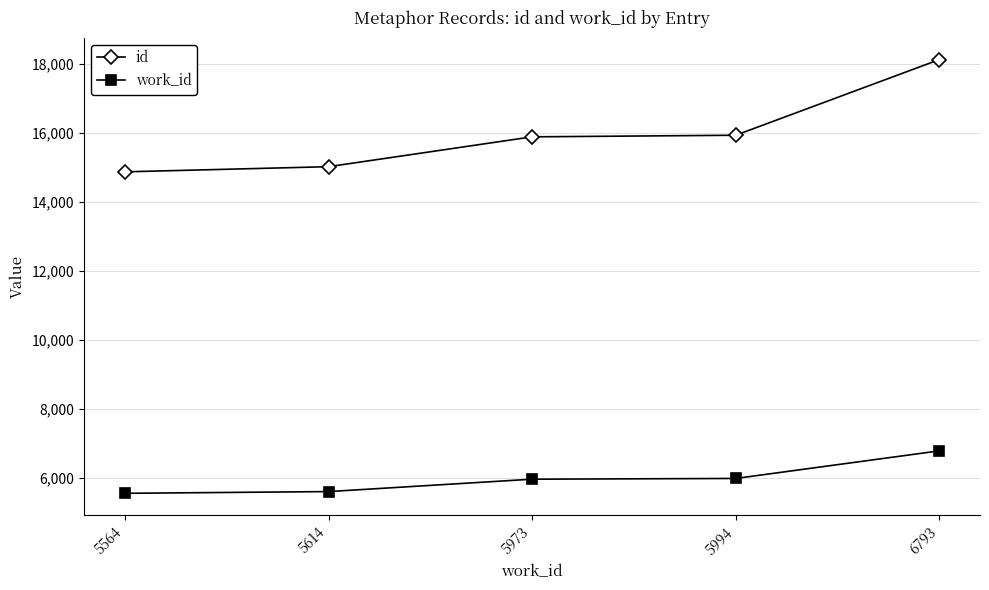

Which series changed the most between 5614 and 5994?

id